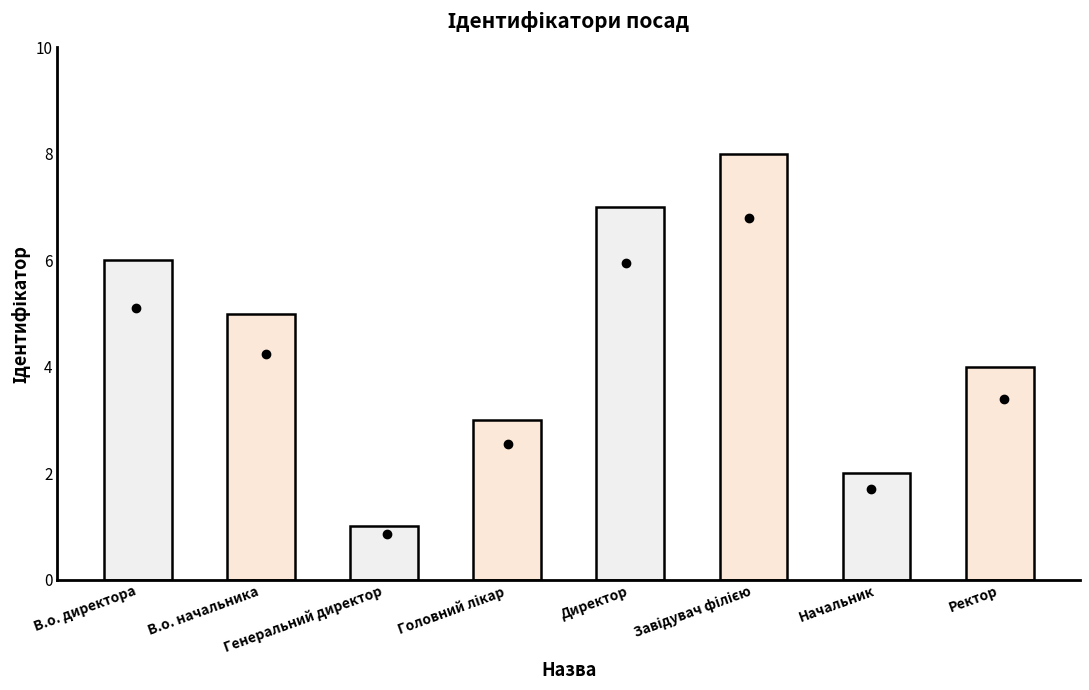

What is the label of the 1st bar from the right?

Ректор